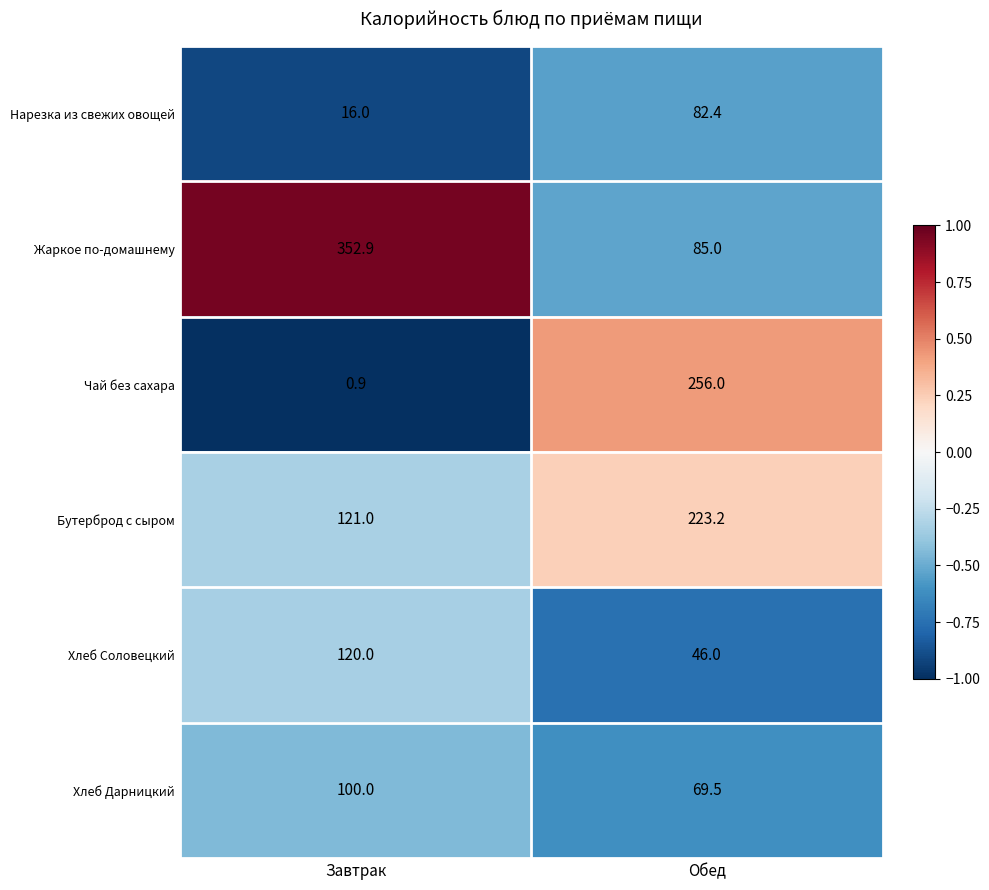

Reading left to right, what are all the values shown in this chart?

Нарезка из свежих овощей: Завтрак=16.0	Обед=82.4
Жаркое по-домашнему: Завтрак=352.9	Обед=85.0
Чай без сахара: Завтрак=0.9	Обед=256.0
Бутерброд с сыром: Завтрак=121.0	Обед=223.2
Хлеб Соловецкий: Завтрак=120.0	Обед=46.0
Хлеб Дарницкий: Завтрак=100.0	Обед=69.5